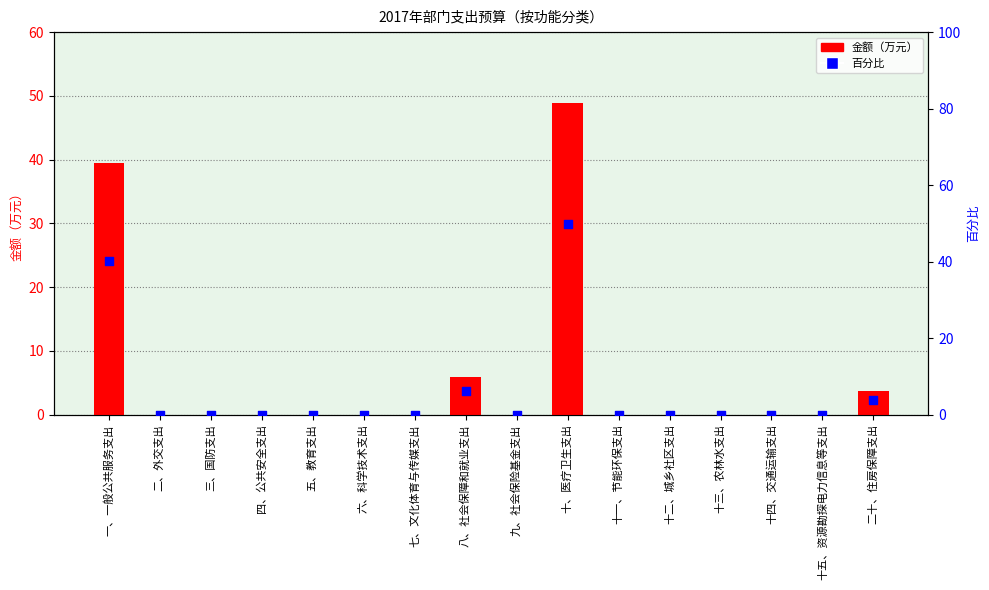

Which series reaches the maximum Y coordinate?

百分比